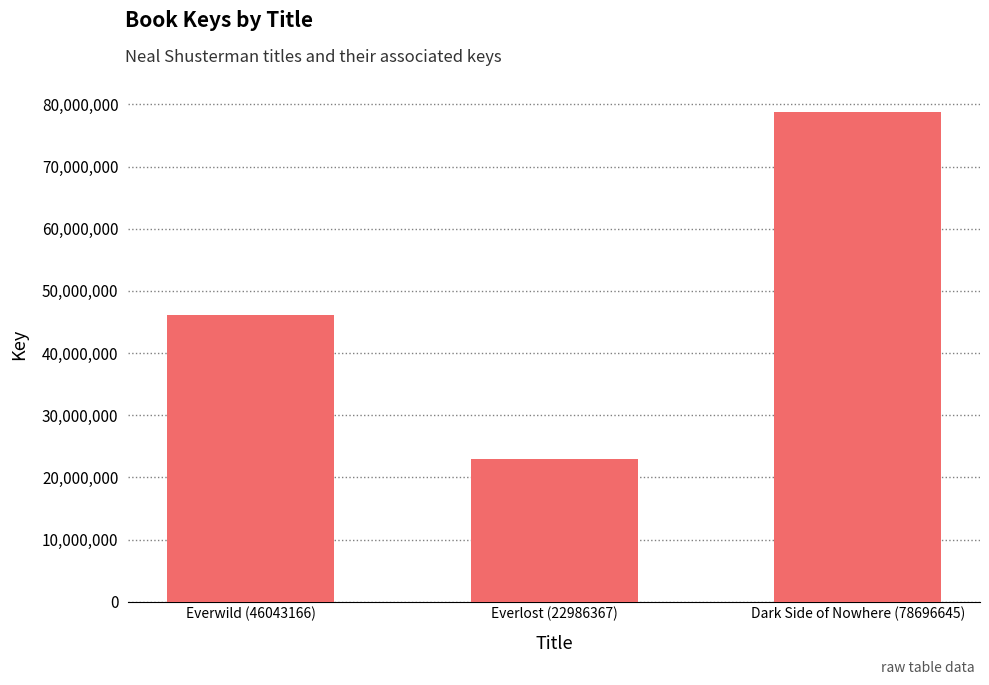

What is the value of the 2nd bar from the left?

22986367